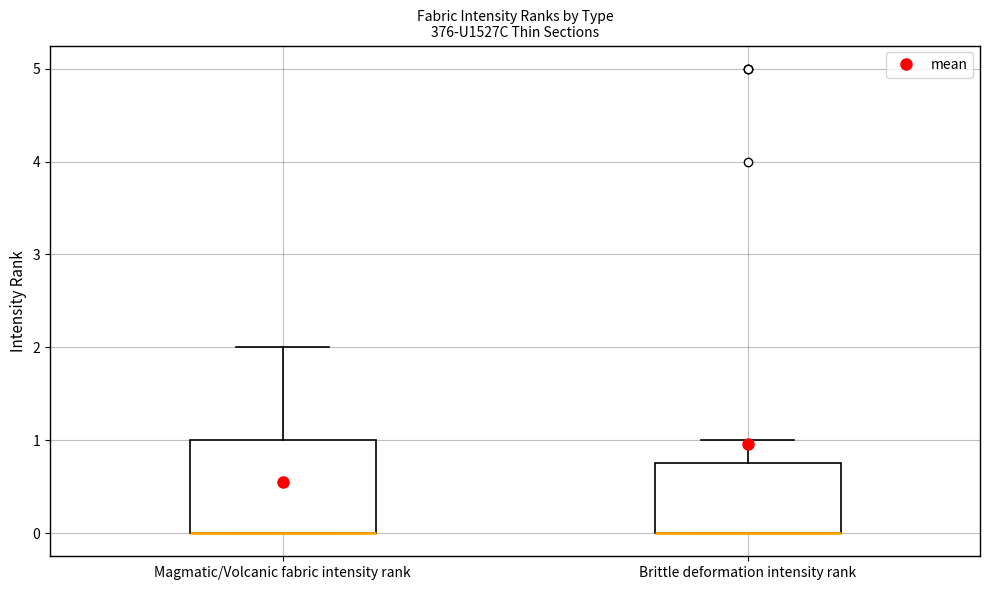

Comparing the boxes themselves (not the whiskers), which one is the tallest?

Magmatic/Volcanic fabric intensity rank